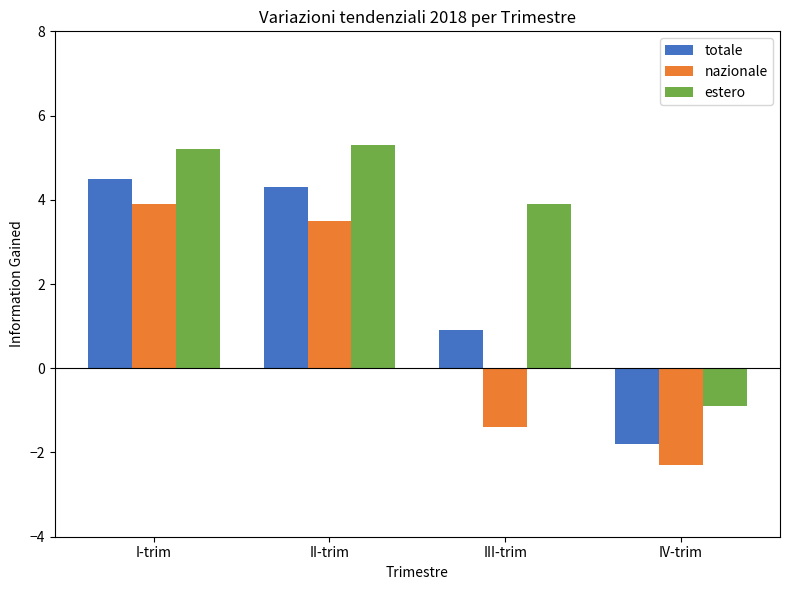

What are all the series names shown in the legend?

totale, nazionale, estero